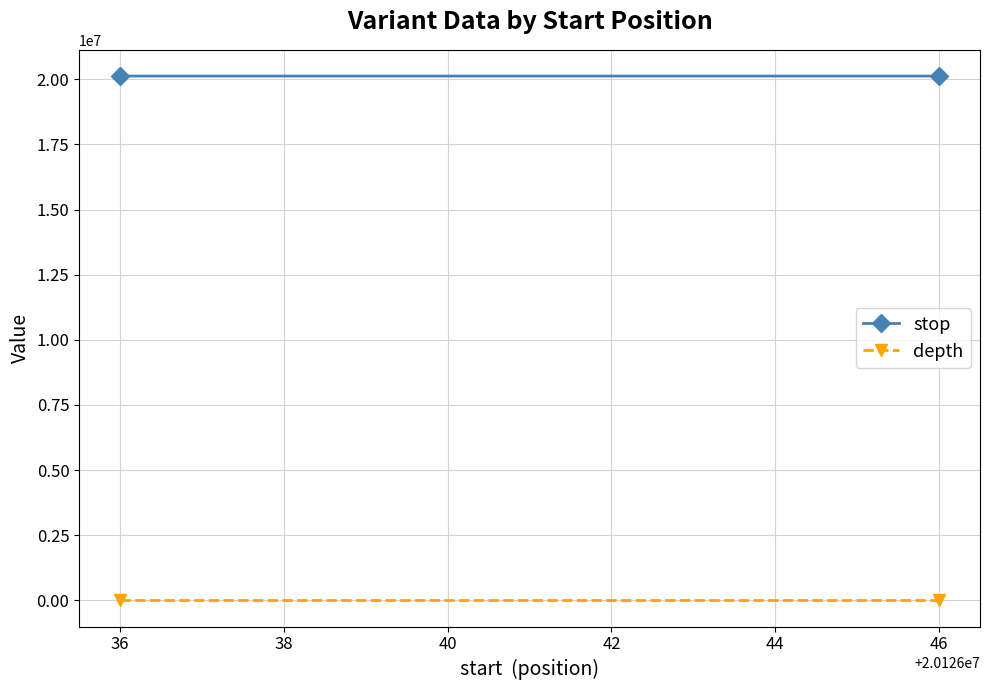

The stop series shows 11001767 at 46. True or false?

False